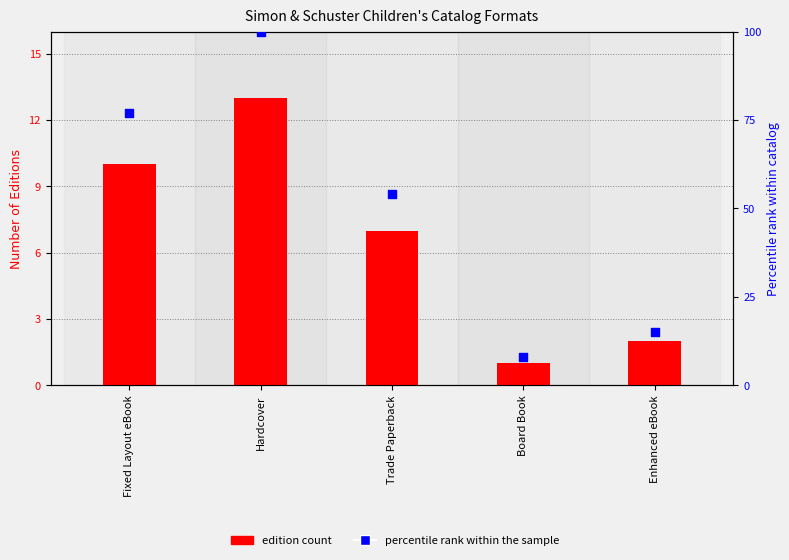

Which series contains the lowest Y value?

edition count